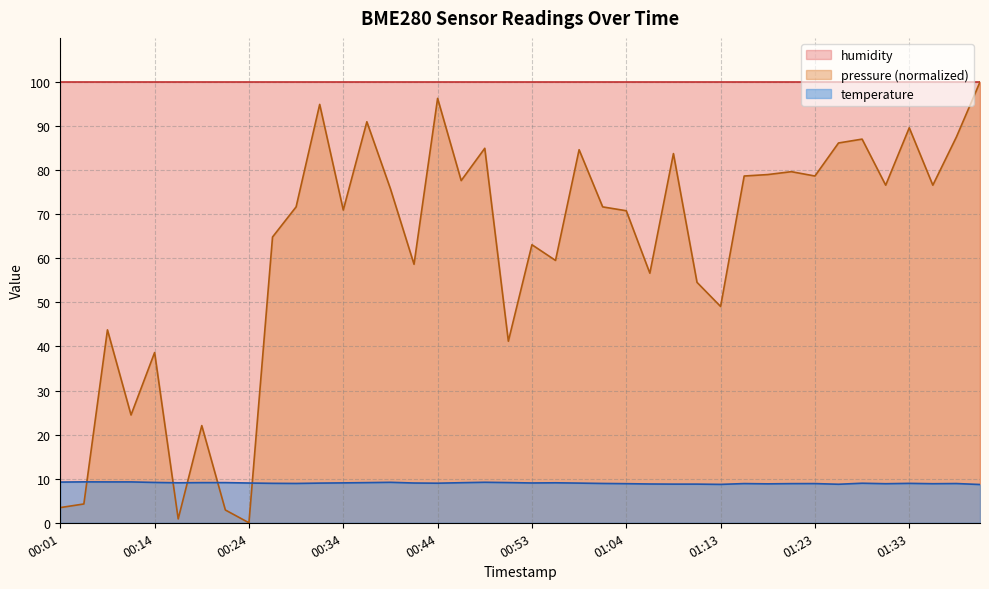

How many interior local peaks does the temperature series have?

9